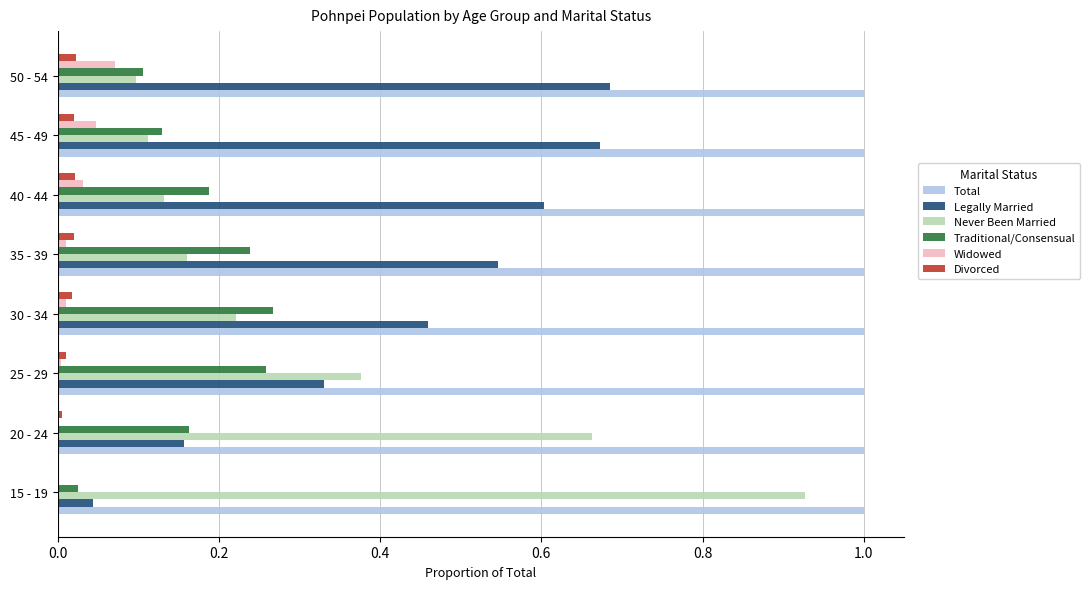

The value of Never Been Married at 50 - 54 is 0.1. True or false?

True